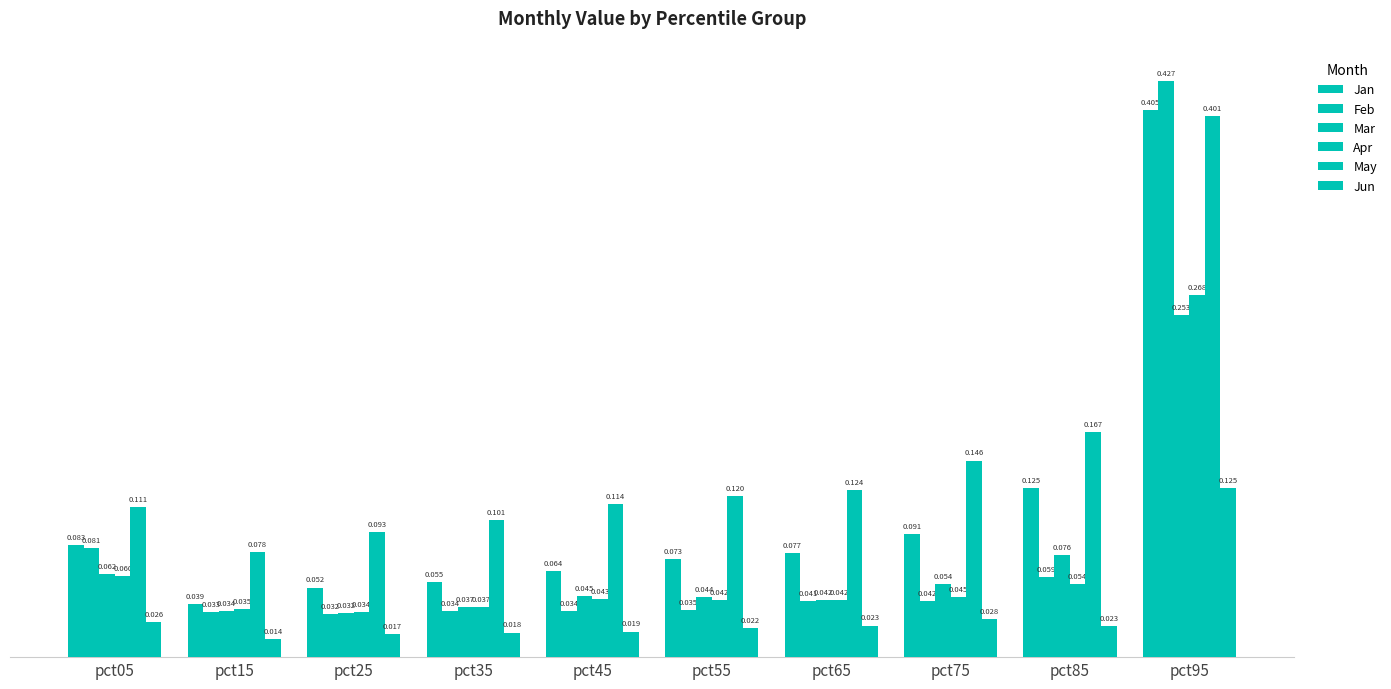

Which category has the highest value in the Mar series?

pct95